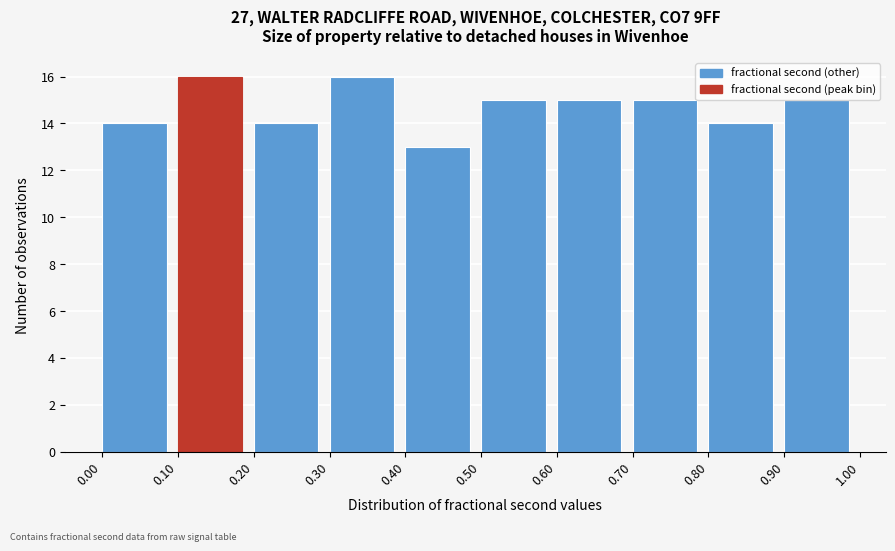

Reading left to right, transcribe this chart: for each bar, give the range it covers on the x-axis and its height. The values are not printed on the chart, so give them approximately, as read against the axis.

0.00 to 0.10: 14
0.10 to 0.20: 16
0.20 to 0.30: 14
0.30 to 0.40: 16
0.40 to 0.50: 13
0.50 to 0.60: 15
0.60 to 0.70: 15
0.70 to 0.80: 15
0.80 to 0.90: 14
0.90 to 1.00: 15